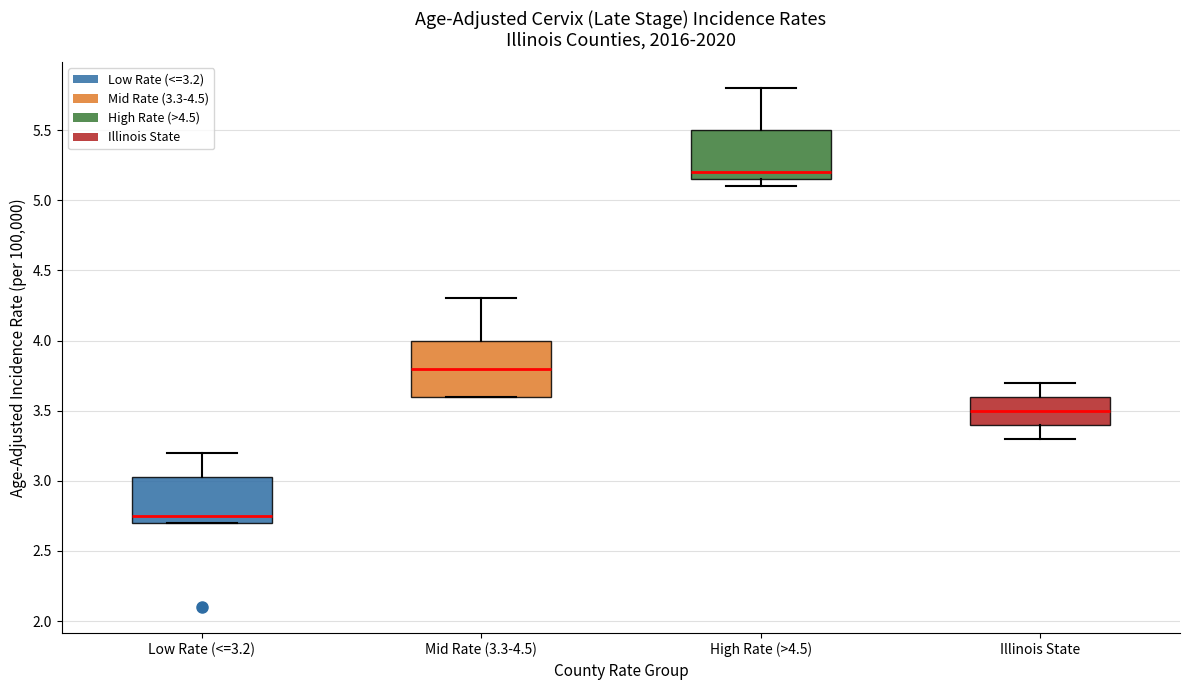

Reading left to right, read every box against the y-axis: the position of its median line, the range the box covers, and the ends of its whiskers. The values are not printed on the chart, so give them approximately, as read against the axis.

Low Rate (<=3.2): median 2.75, box 2.70 to 3.05, whiskers 2.70 to 3.20
Mid Rate (3.3-4.5): median 3.80, box 3.60 to 4.00, whiskers 3.60 to 4.30
High Rate (>4.5): median 5.20, box 5.15 to 5.50, whiskers 5.10 to 5.80
Illinois State: median 3.50, box 3.40 to 3.60, whiskers 3.30 to 3.70